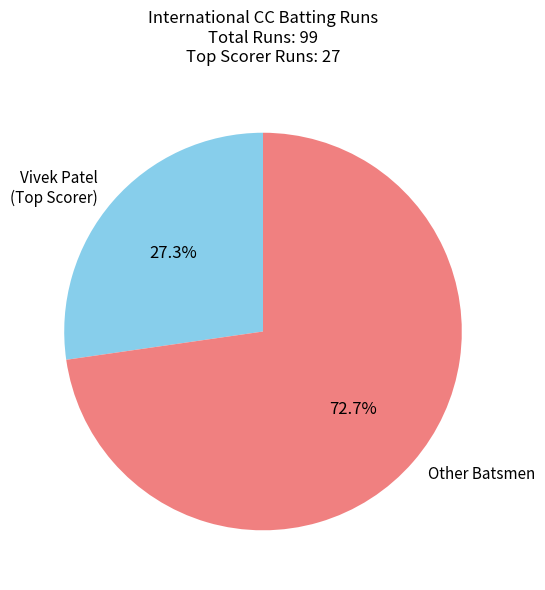

Rank the categories by value from lowest to highest.

Vivek Patel (Top Scorer), Other Batsmen